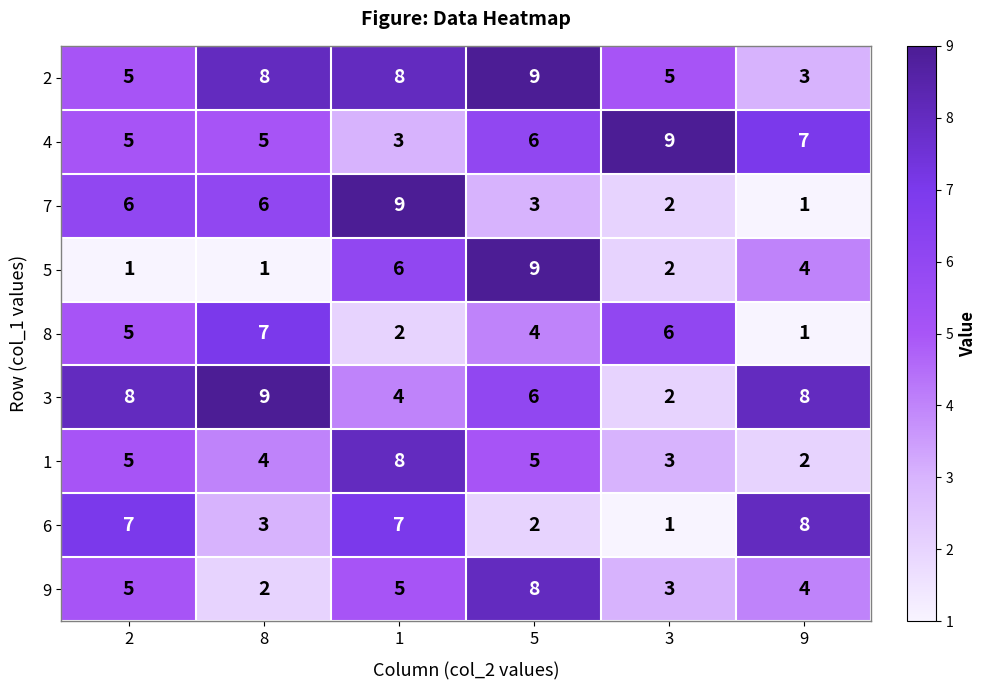

Which series has the largest total across all categories?

2